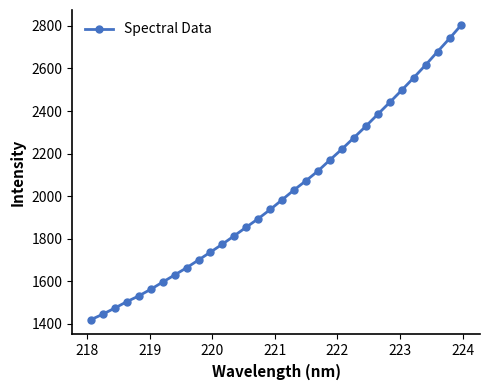

What is the difference between the maximum and minimum values?

1386.1